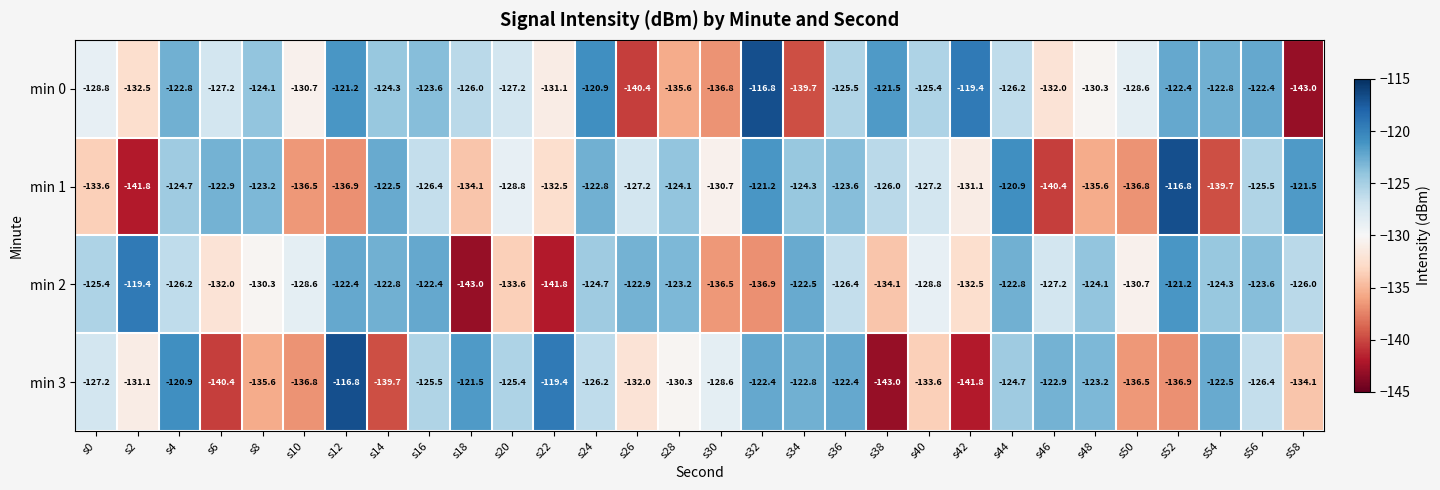

What is the sum of the min 0 values at s40 and s56?

-247.8